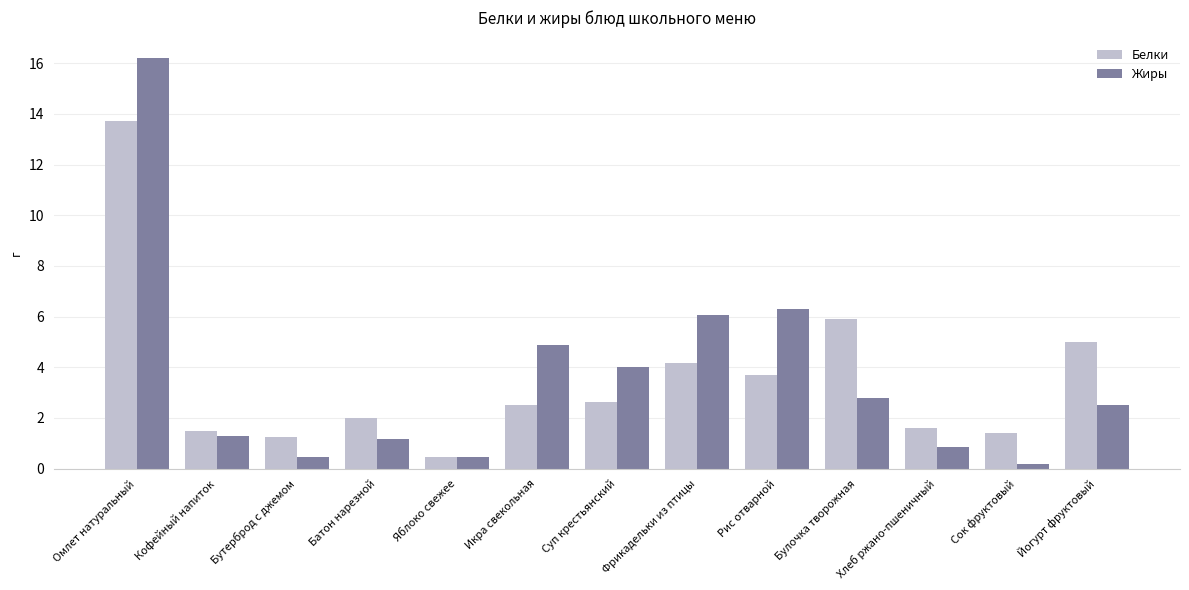

At Фрикадельки из птицы, list the series in order from smallest to largest.

Белки, Жиры